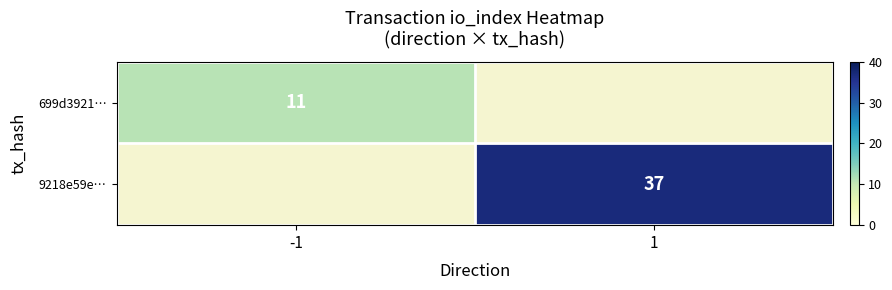

The value of 9218e59e… at 1 is 19.9. True or false?

False